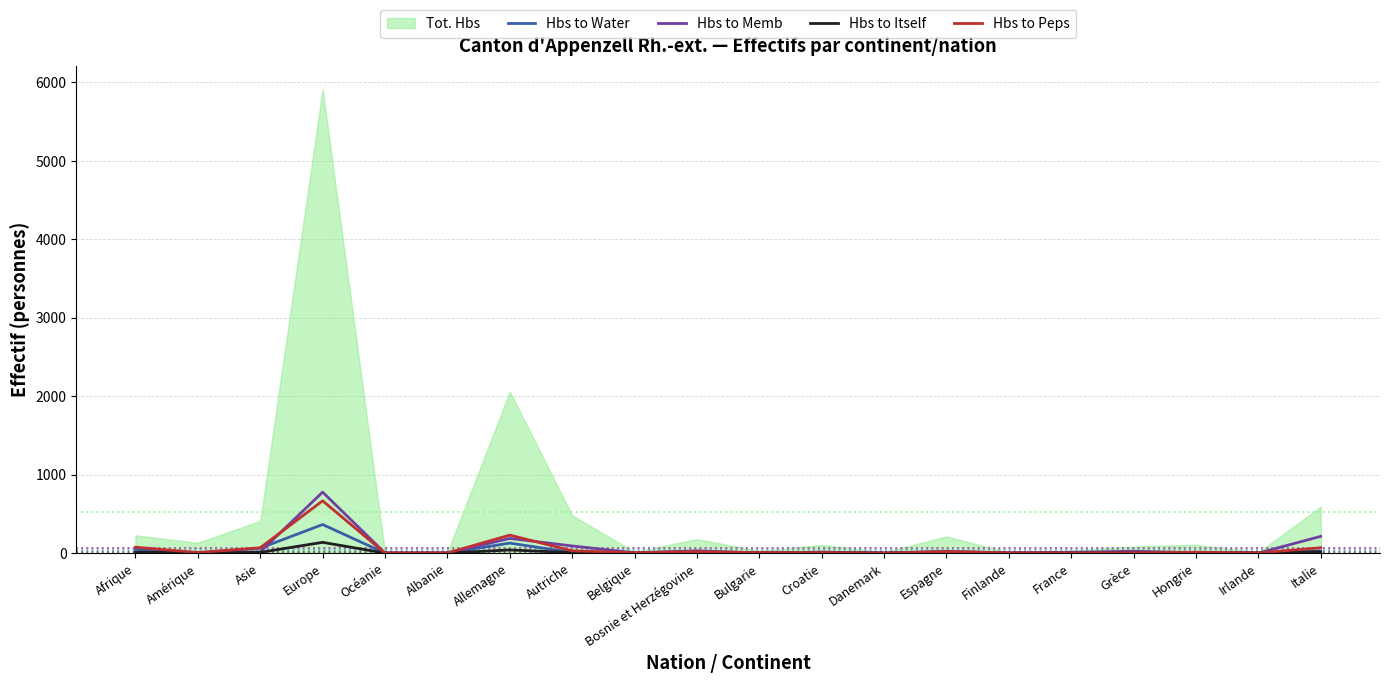

What is the sum of the Hbs to Water values at Allemagne and Afrique?

176